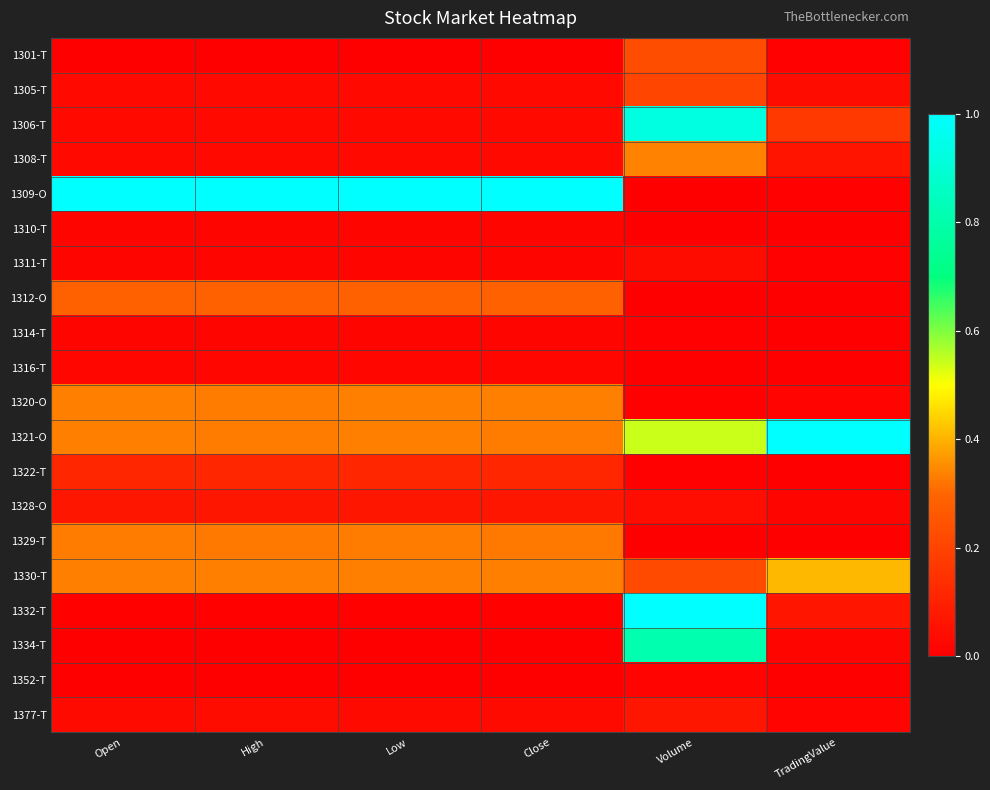

Which has a higher value, Close or Open?

Close